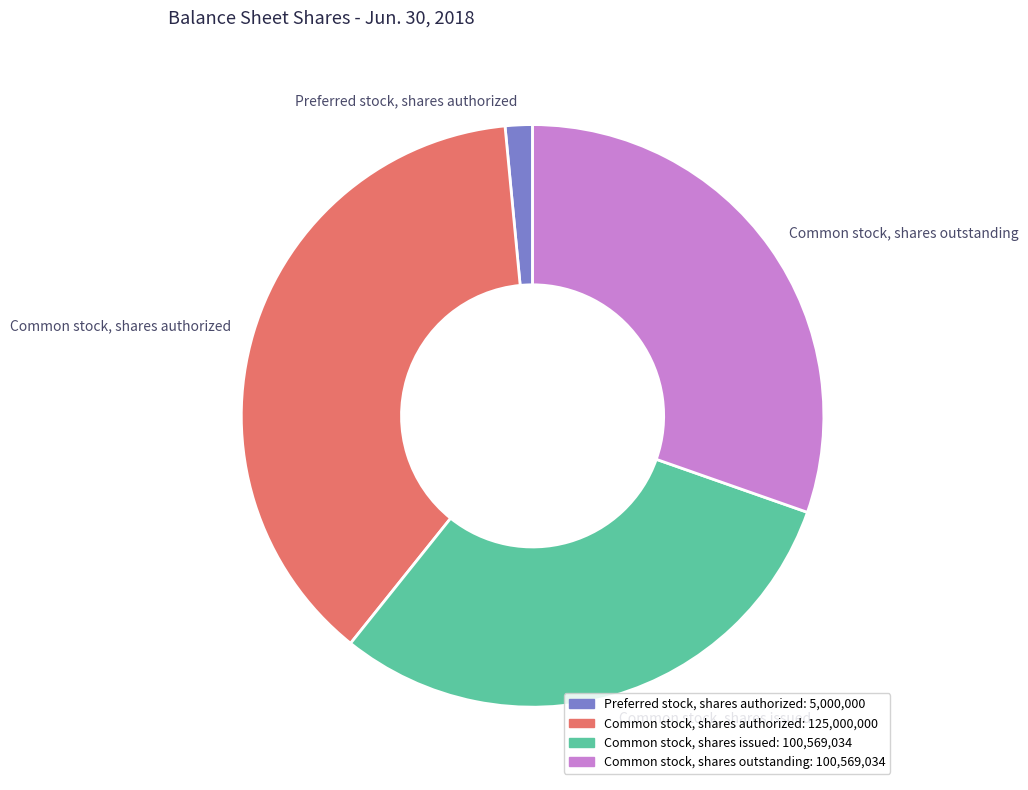

How many segments does this pie chart have?

4